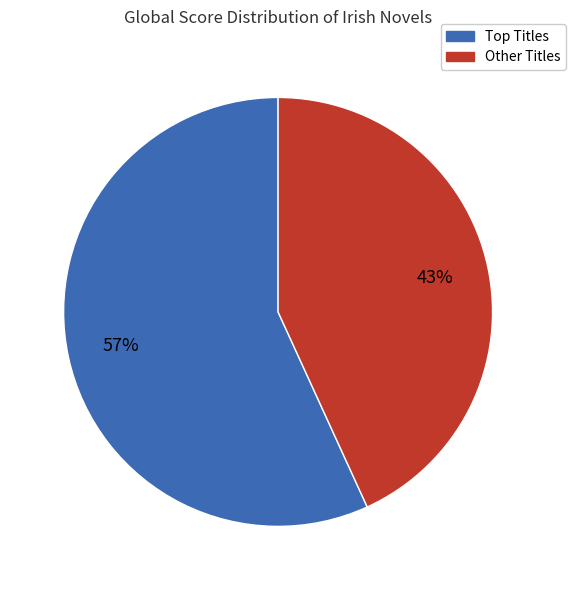

To the nearest percent, what is the difference between the largest and smallest slice percentages?

14%